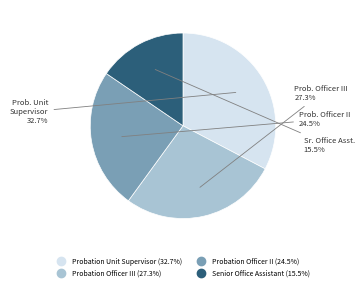

How many slices are in this pie chart?

4